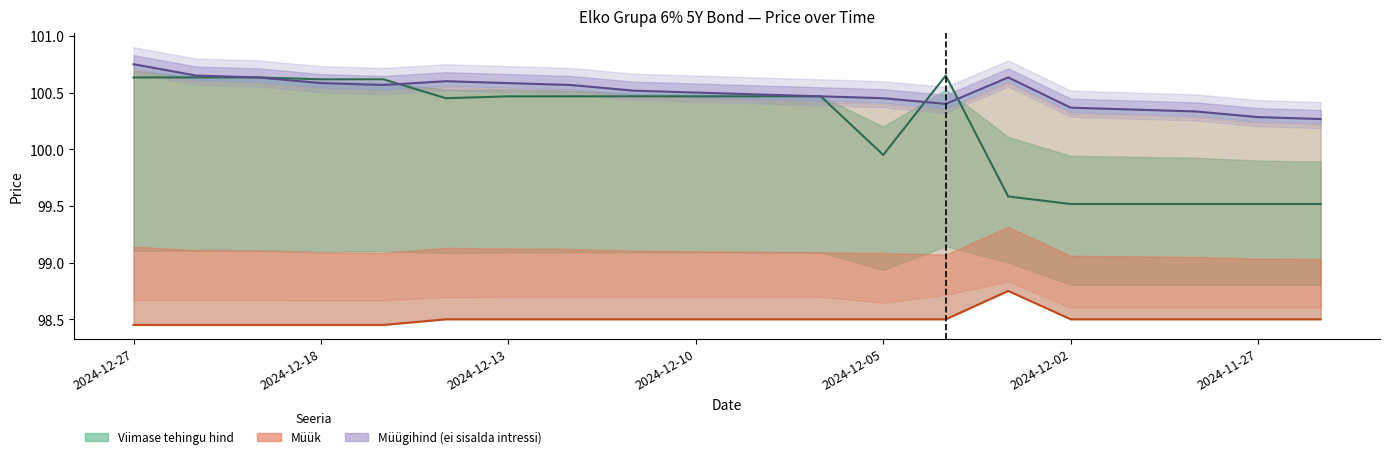

What is the greatest value displayed?

100.8